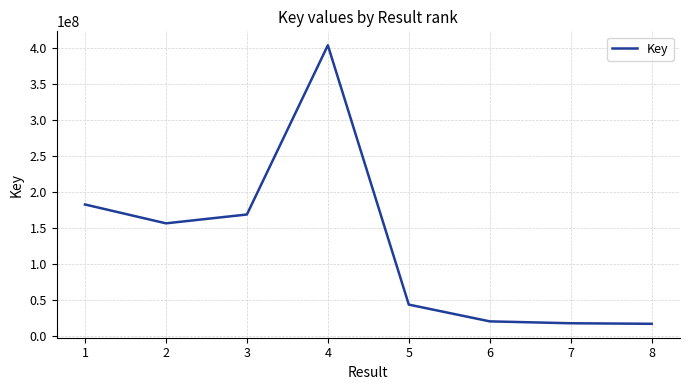

Where is the first local minimum?

2